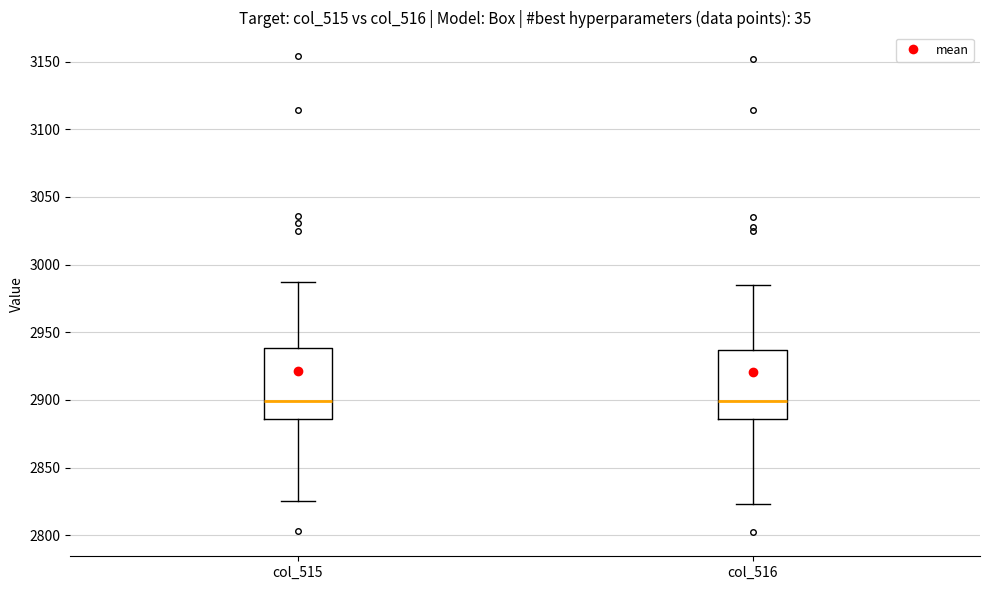

Reading left to right, transcribe this box plot: for each box, give where its median line is, the range the box spans, and where its two whiskers end, as read against the y-axis. The values are not printed on the chart, so give them approximately, as read against the axis.

col_515: median 2900, box 2885 to 2940, whiskers 2825 to 2985
col_516: median 2900, box 2885 to 2935, whiskers 2825 to 2985